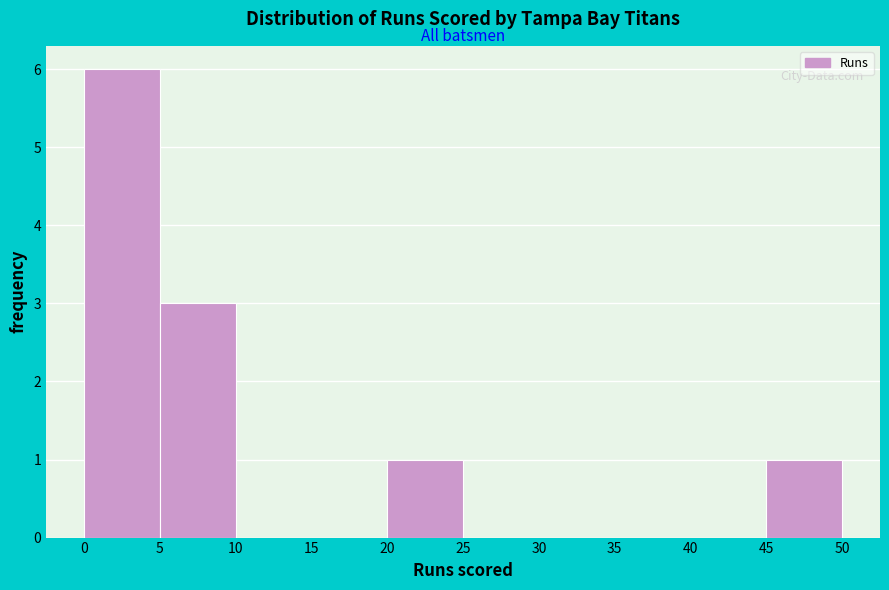

Which range on the x-axis has the tallest bar?

0 to 5